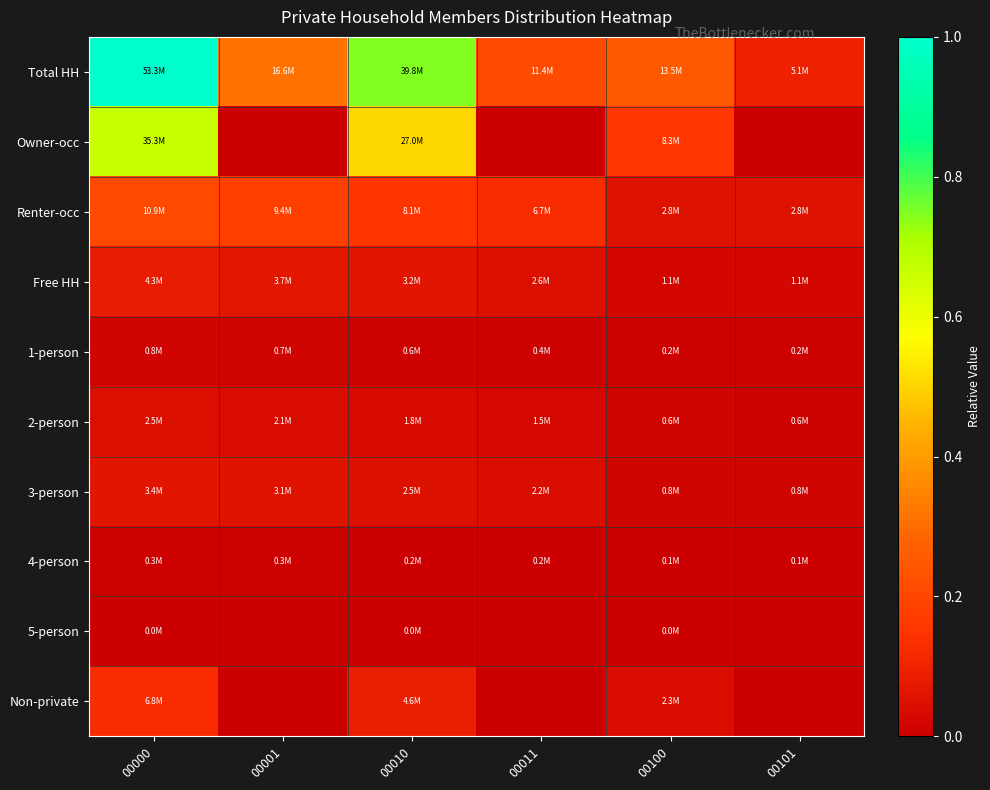

Reading left to right, extract all data points from this chart.

Total HH: 00000=1.0	00001=0.3	00010=0.7	00011=0.2	00100=0.3	00101=0.1
Owner-occ: 00000=0.7	00001=0.0	00010=0.5	00011=0.0	00100=0.2	00101=0.0
Renter-occ: 00000=0.2	00001=0.2	00010=0.2	00011=0.1	00100=0.1	00101=0.1
Free HH: 00000=0.1	00001=0.1	00010=0.1	00011=0.0	00100=0.0	00101=0.0
1-person: 00000=0.0	00001=0.0	00010=0.0	00011=0.0	00100=0.0	00101=0.0
2-person: 00000=0.0	00001=0.0	00010=0.0	00011=0.0	00100=0.0	00101=0.0
3-person: 00000=0.1	00001=0.1	00010=0.0	00011=0.0	00100=0.0	00101=0.0
4-person: 00000=0.0	00001=0.0	00010=0.0	00011=0.0	00100=0.0	00101=0.0
5-person: 00000=0.0	00001=0.0	00010=0.0	00011=0.0	00100=0.0	00101=0.0
Non-private: 00000=0.1	00001=0.0	00010=0.1	00011=0.0	00100=0.0	00101=0.0